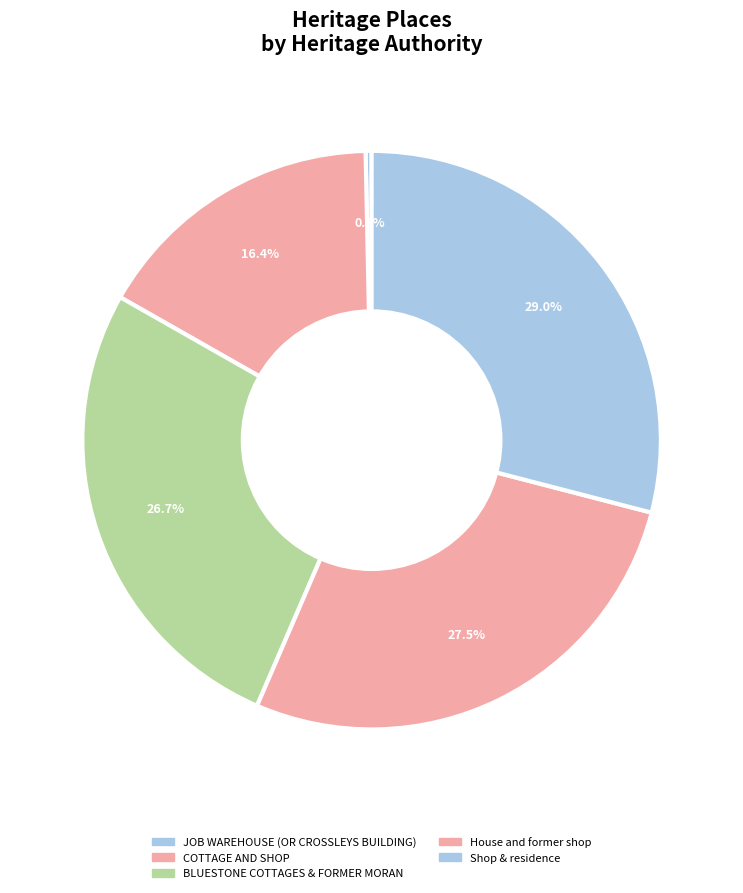

Count the number of slices in the pie.

5